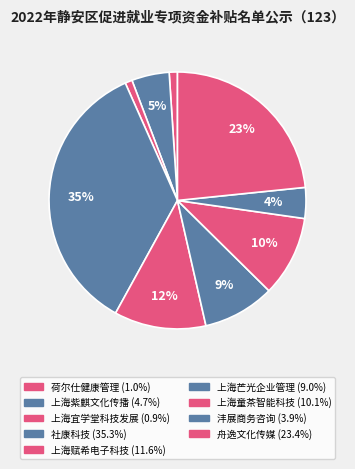

How many slices are in this pie chart?

9